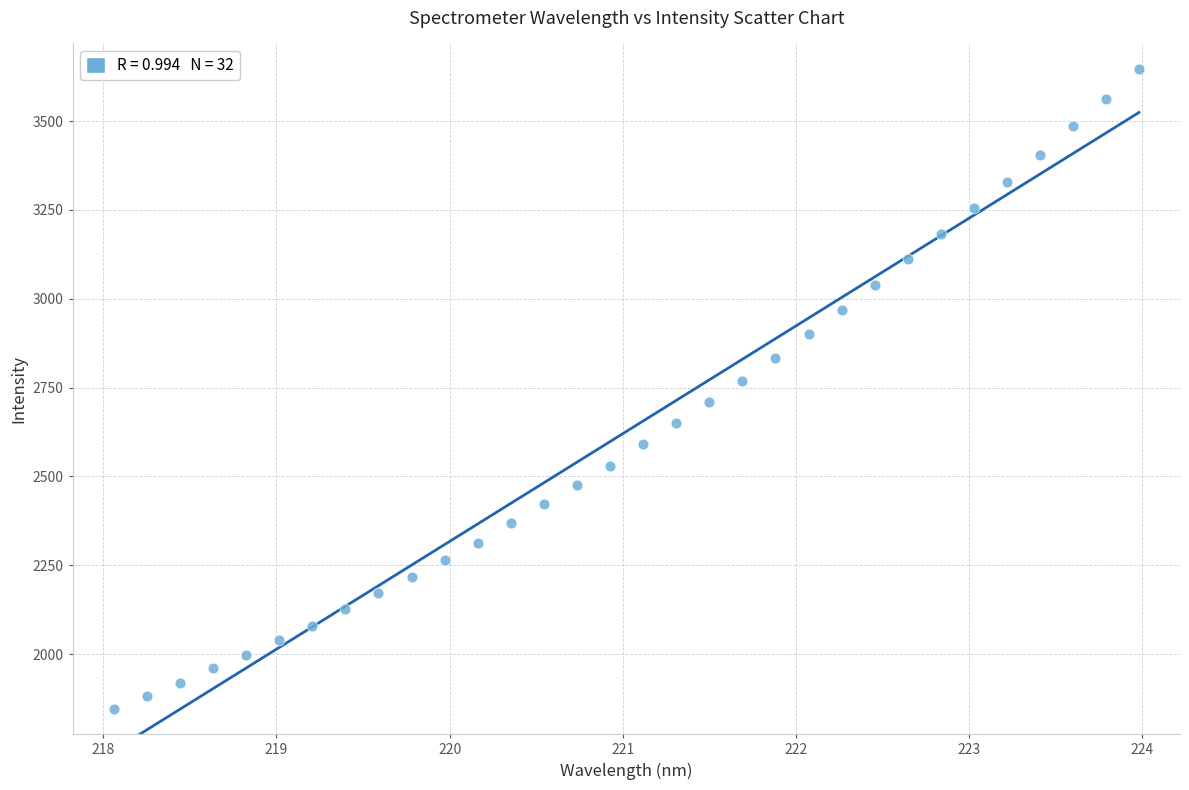

What is the range of X values (max minus min)?

5.9